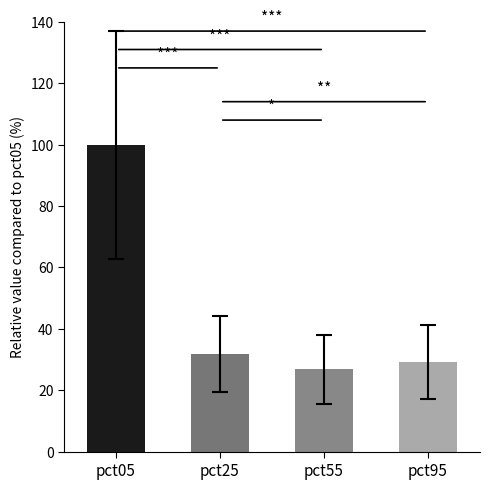

Rank the categories by value from highest to lowest.

pct05, pct25, pct95, pct55